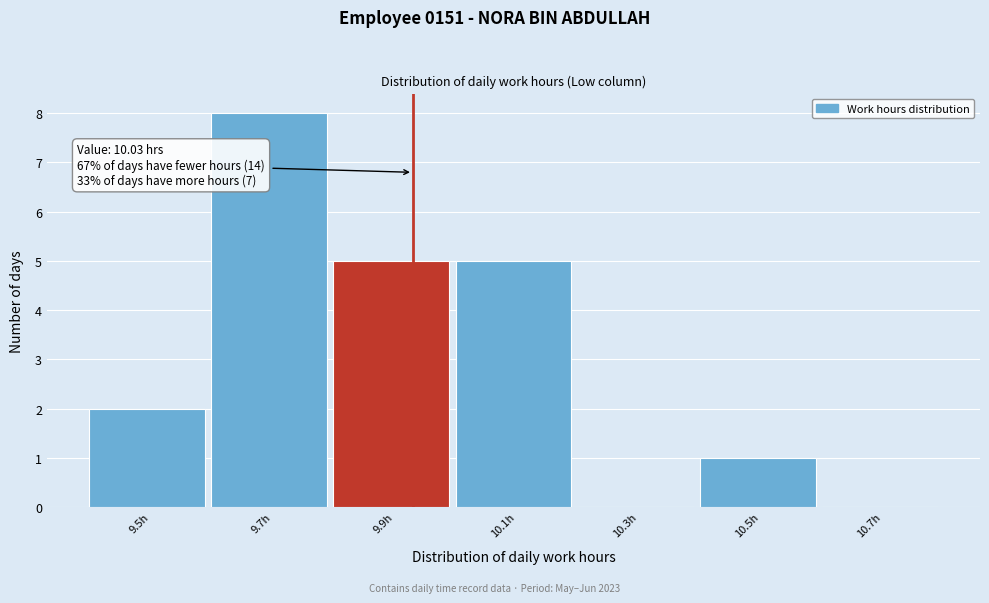

Reading left to right, extract all data points from this chart.

9.5h=2	9.7h=8	9.9h=5	10.1h=5	10.3h=0	10.5h=1	10.7h=0